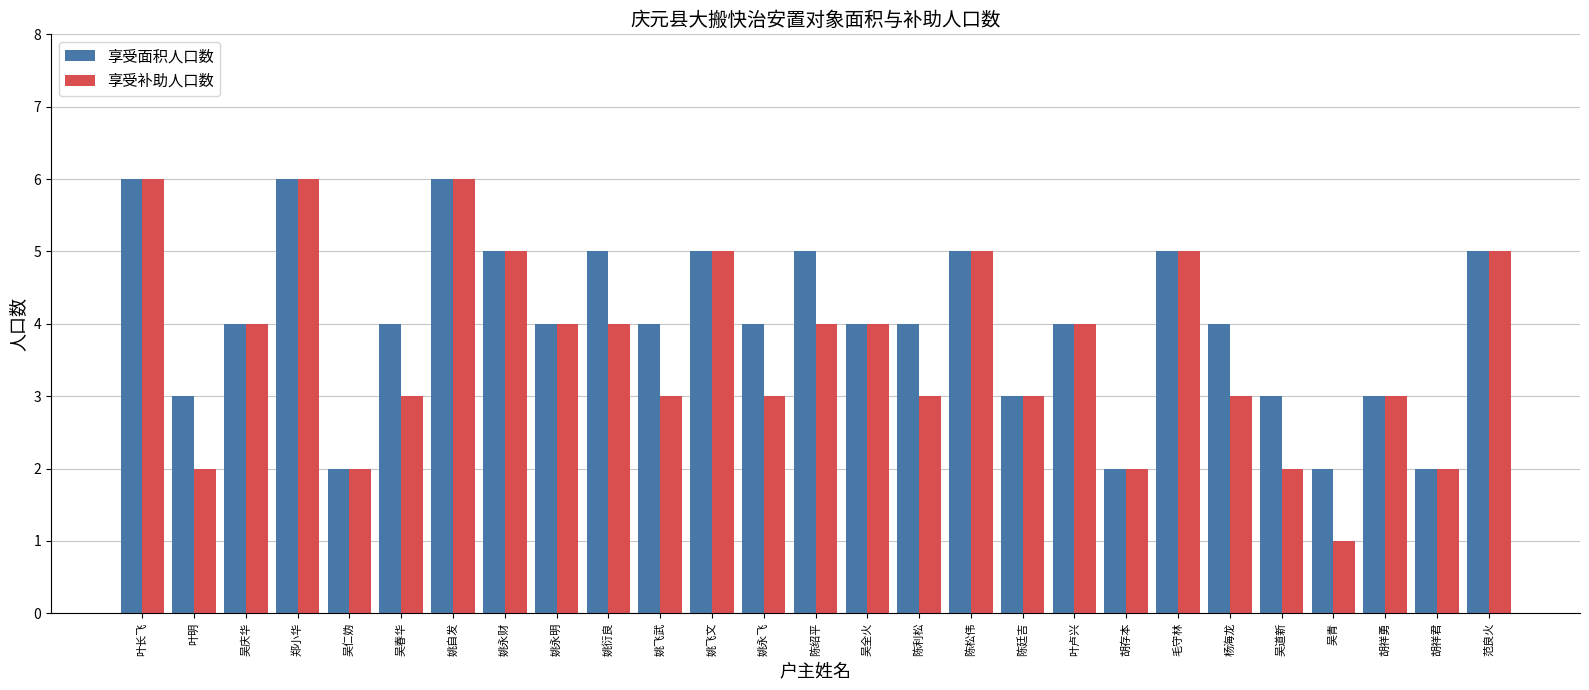

List the series in order of their overall mean, highest first.

享受面积人口数, 享受补助人口数